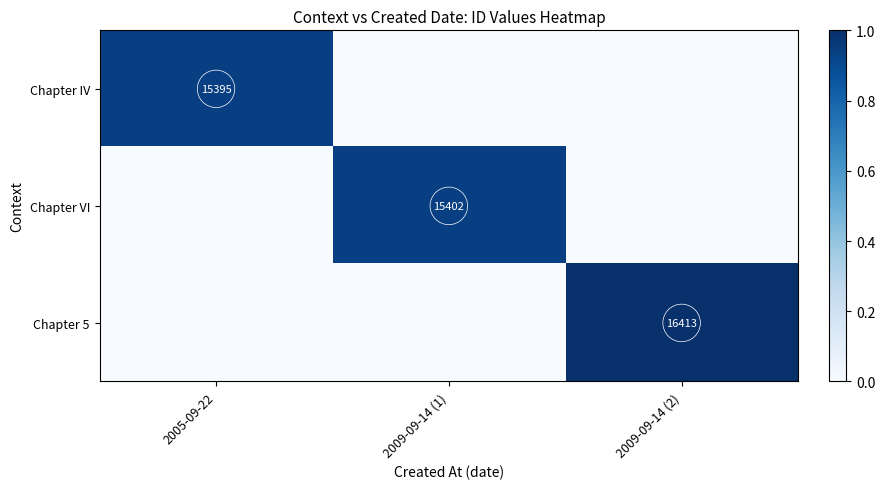

True or false: Chapter 5 has a value of 16413 at 2009-09-14 (2).

True